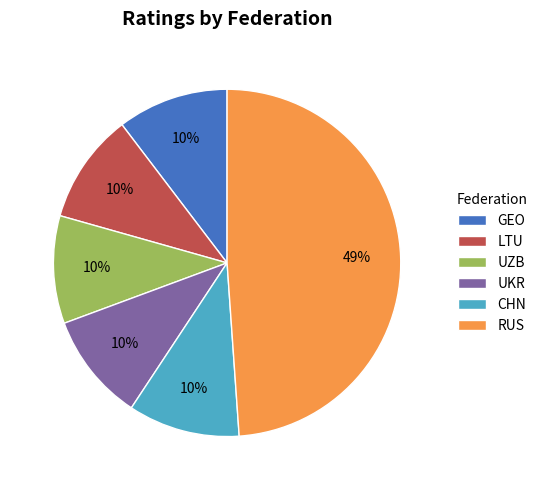

Is the sum of LTU and RUS greater than half?

Yes